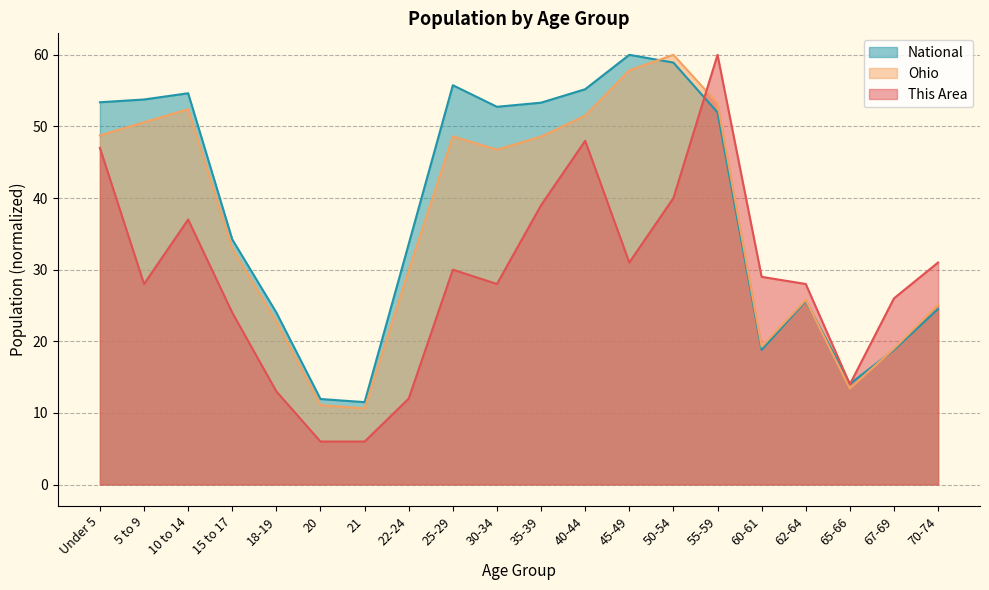

True or false: National and Ohio intersect in this chart.

True